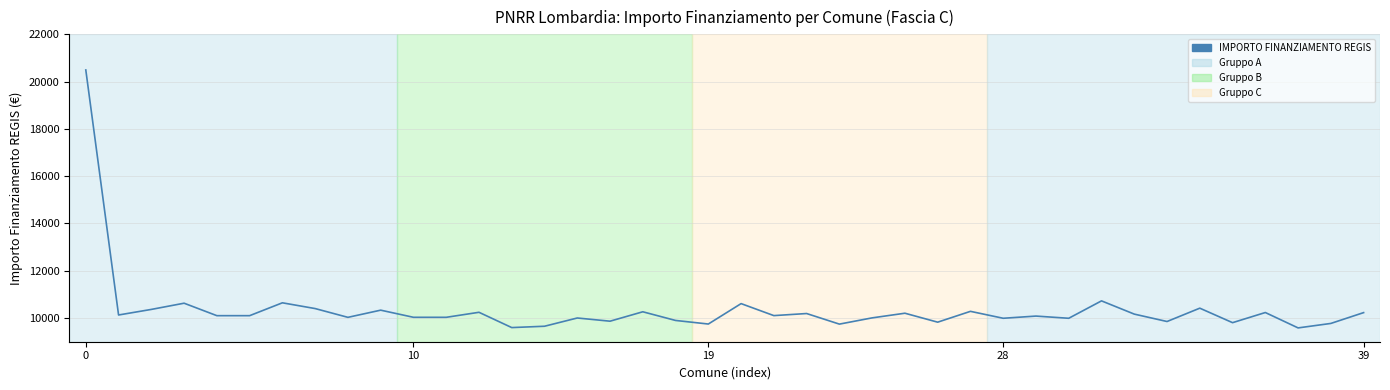

What is the smallest value displayed?

9584.1